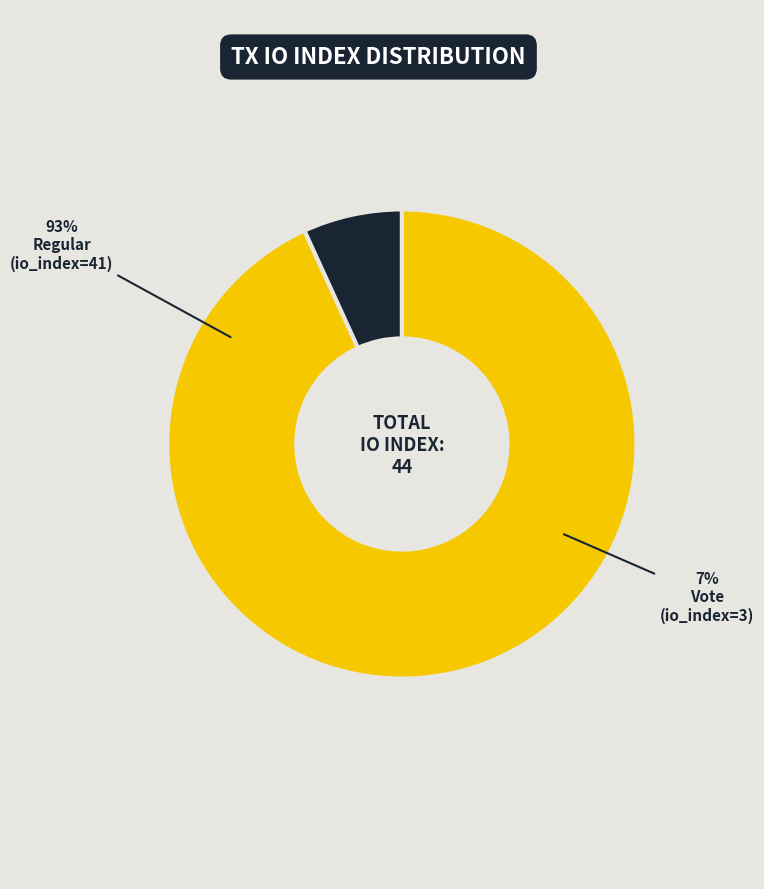

True or false: Vote (io_index=3) accounts for 17% of the total.

False